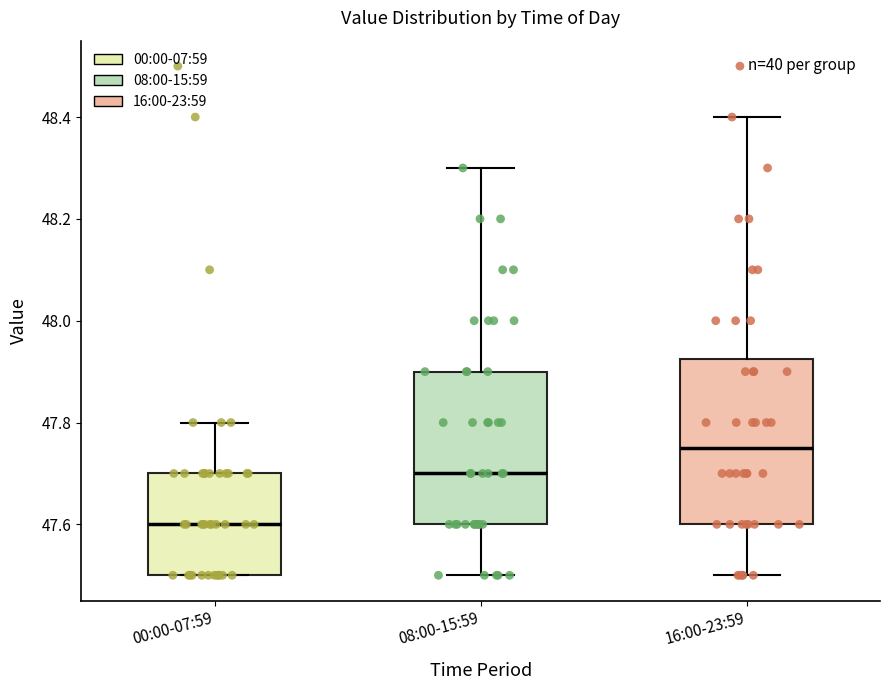

Where does the lower whisker of the box for 08:00-15:59 end on the y-axis? The values are not printed on the chart, so give them approximately, as read against the axis.

47.50